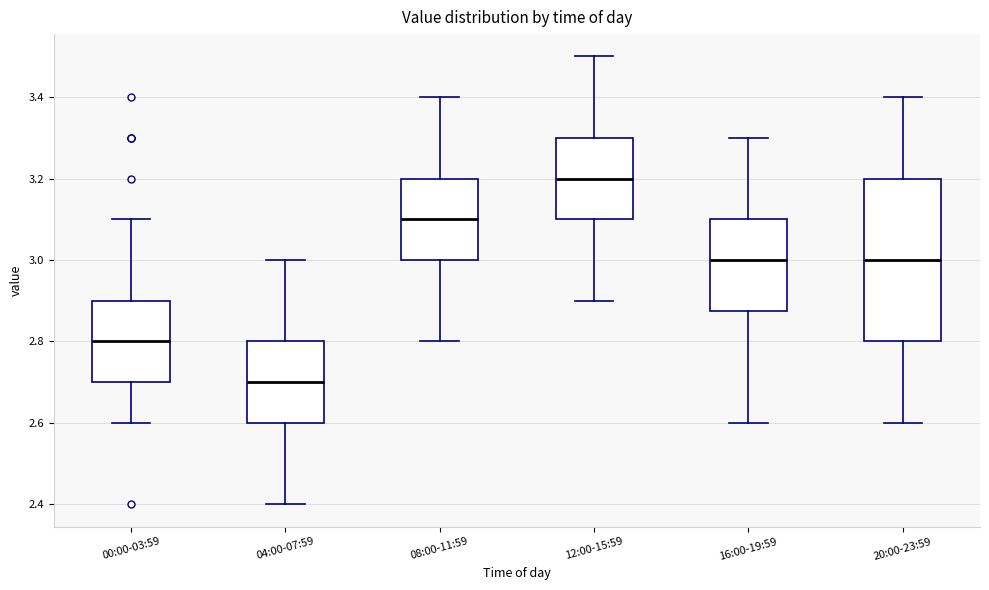

Which box has the highest median line?

12:00-15:59